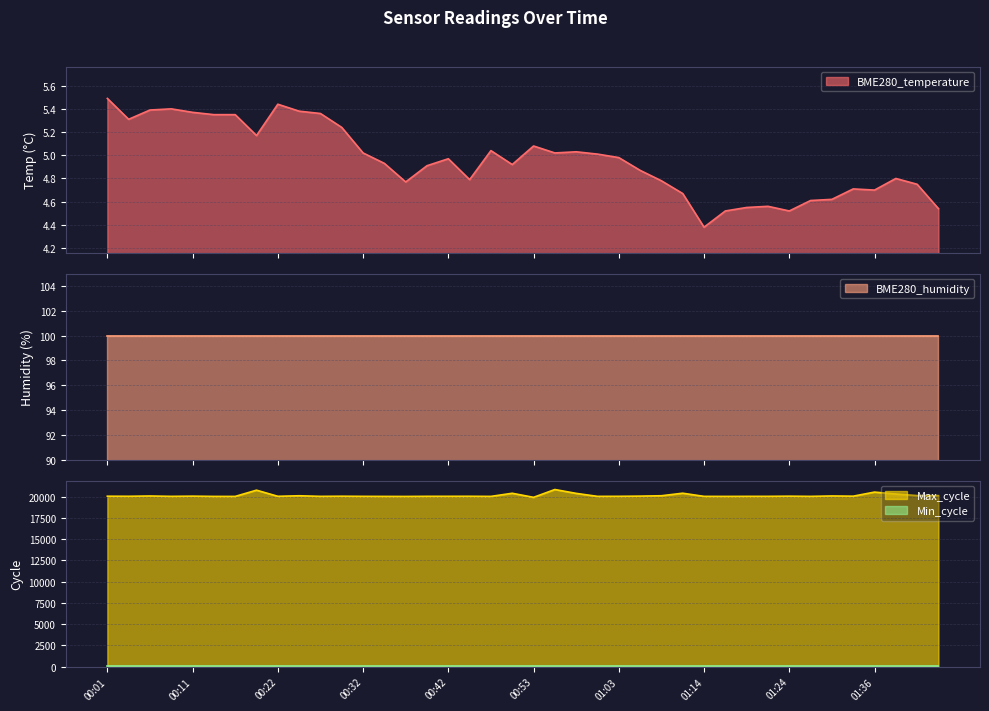

What is the label of the 12th point from the right?

01:14